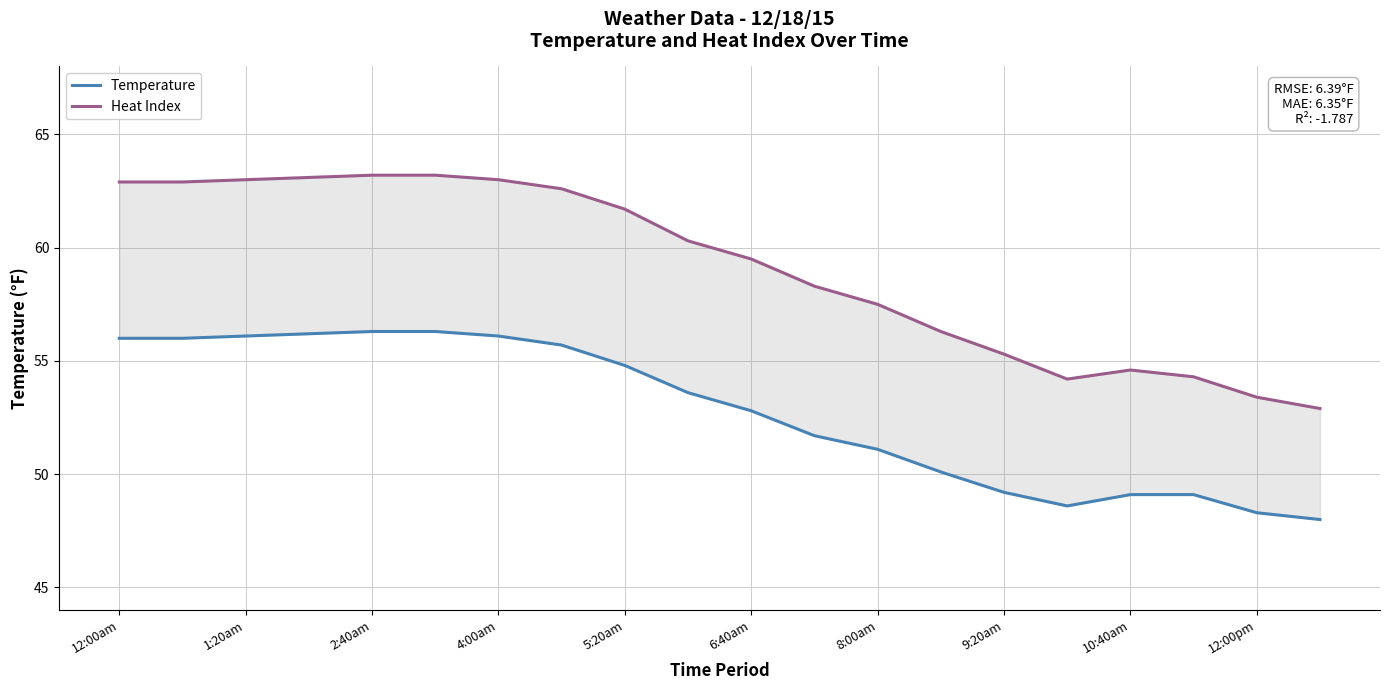

At how many categories does at least one series exceed 53?

19